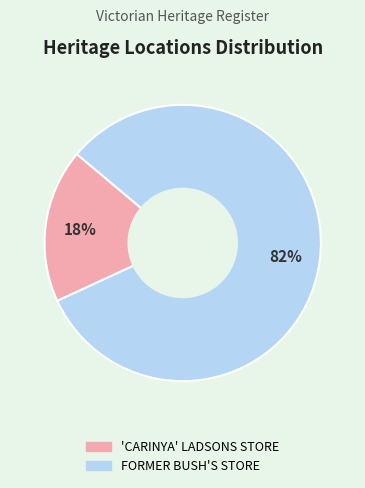

Is 'CARINYA' LADSONS STORE the majority of the pie?

No